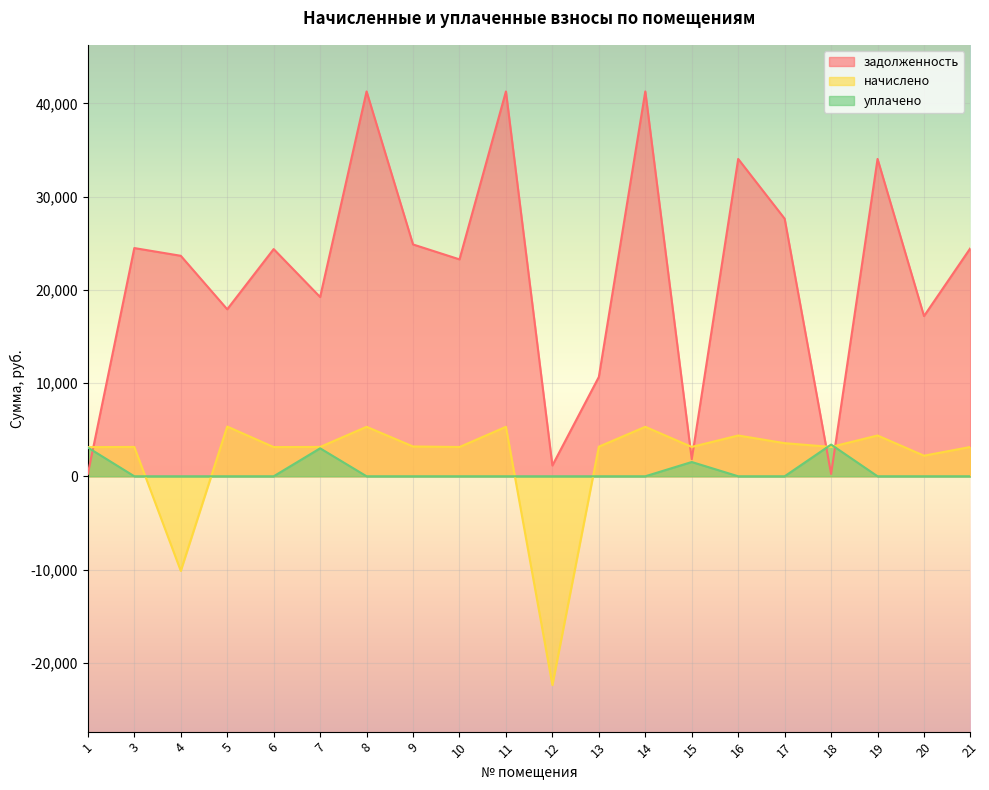

Where do начислено and задолженность first cross each other?

1 and 3